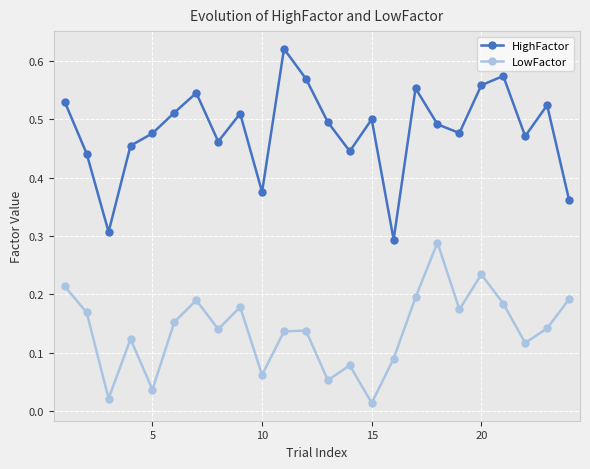

What is the sum of all HighFactor values?

11.6